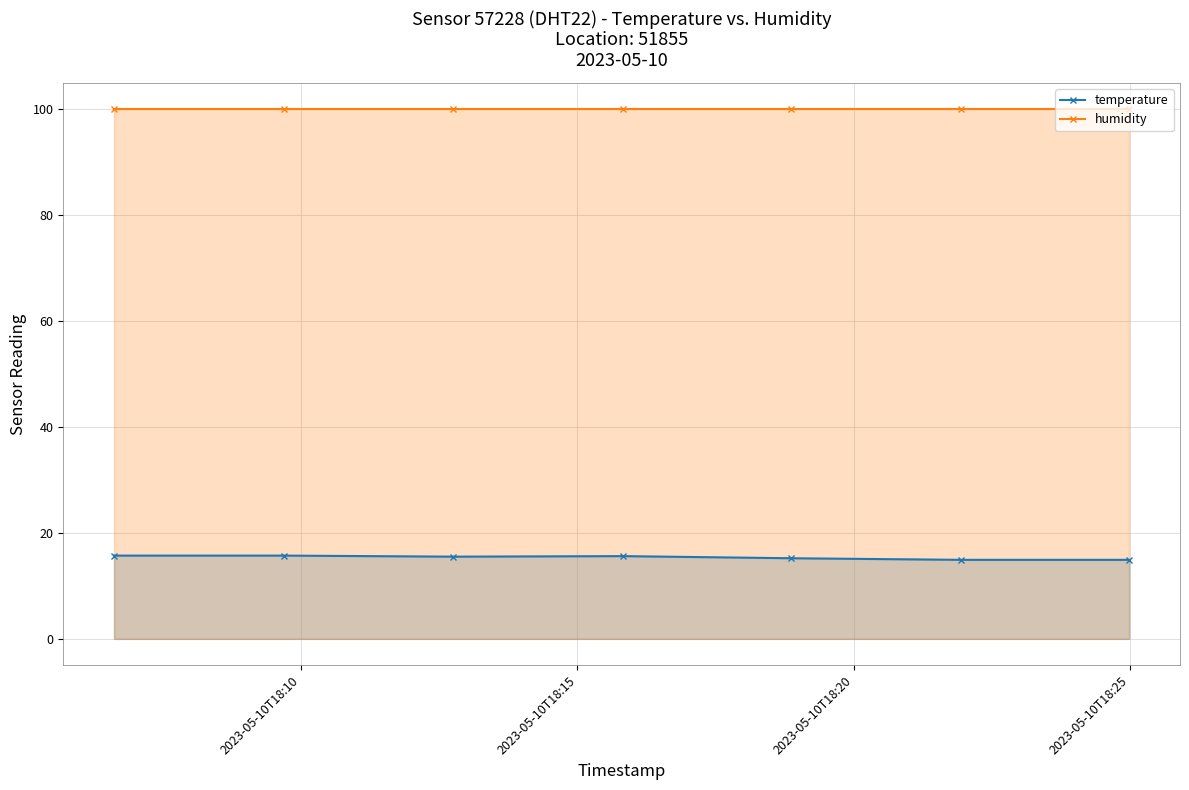

What is the value of the temperature point at the 5th from the left?

15.2